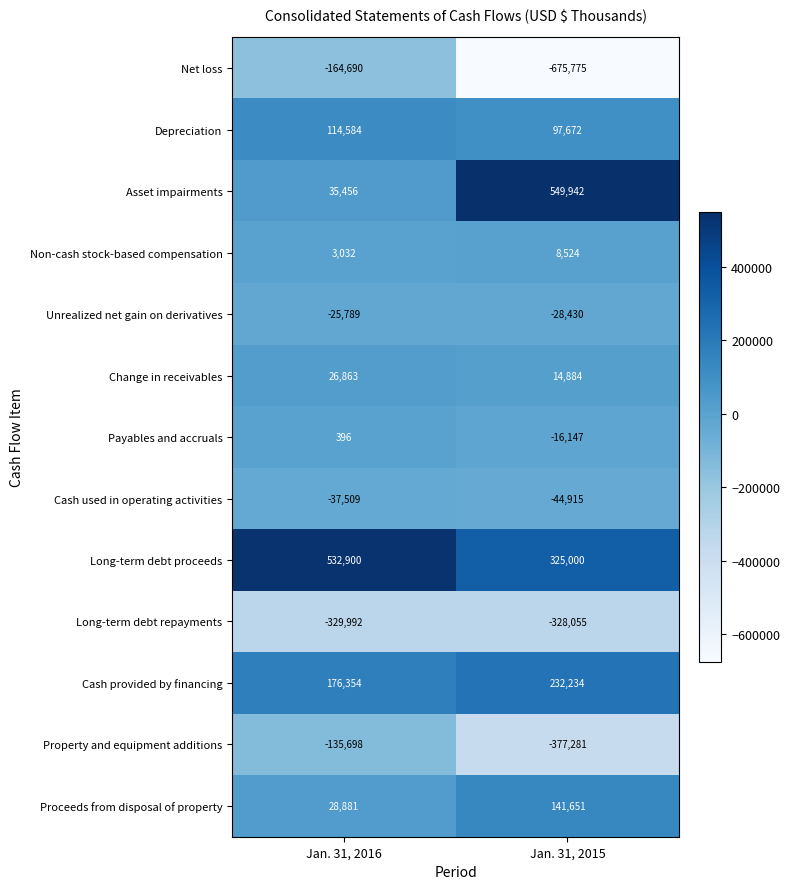

Reading right to left, list all the values displayed in this chart.

Net loss: -675775	-164690
Depreciation: 97672	114584
Asset impairments: 549942	35456
Non-cash stock-based compensation: 8524	3032
Unrealized net gain on derivatives: -28430	-25789
Change in receivables: 14884	26863
Payables and accruals: -16147	396
Cash used in operating activities: -44915	-37509
Long-term debt proceeds: 325000	532900
Long-term debt repayments: -328055	-329992
Cash provided by financing: 232234	176354
Property and equipment additions: -377281	-135698
Proceeds from disposal of property: 141651	28881